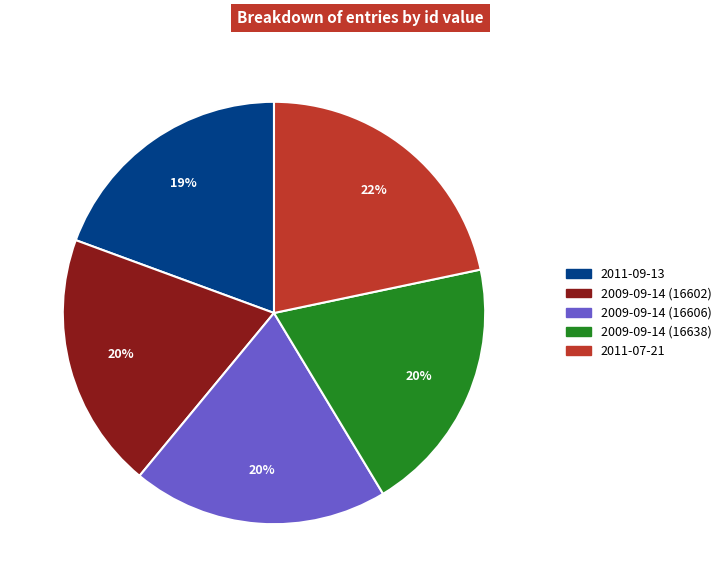

Is the sum of 2009-09-14 (16638) and 2009-09-14 (16602) greater than half?

No